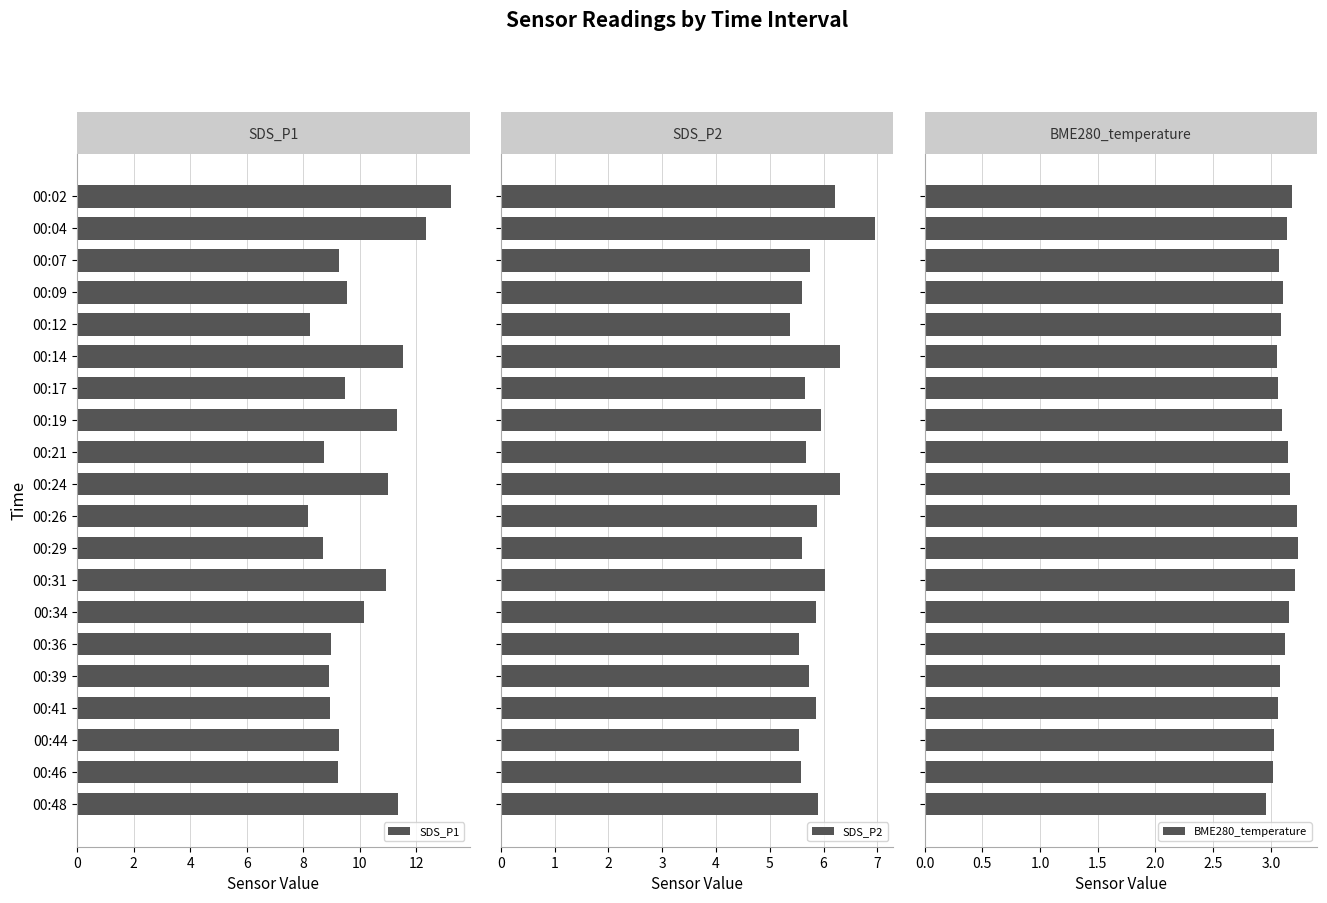

At 10, list the series in order from largest to smallest.

SDS_P1, SDS_P2, BME280_temperature